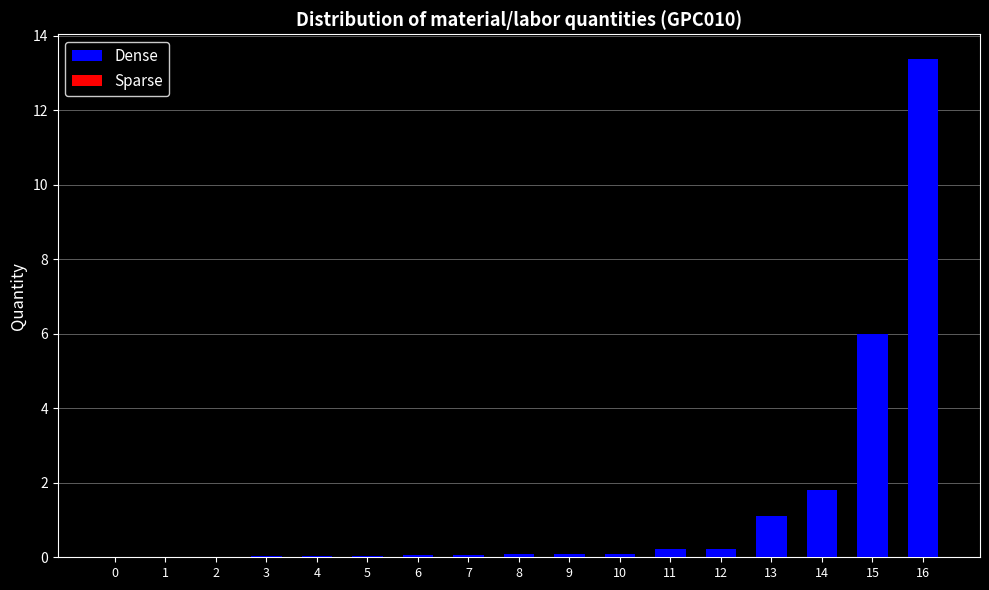

Is the value of Dense at 13 greater than the value of Sparse at 0?

Yes